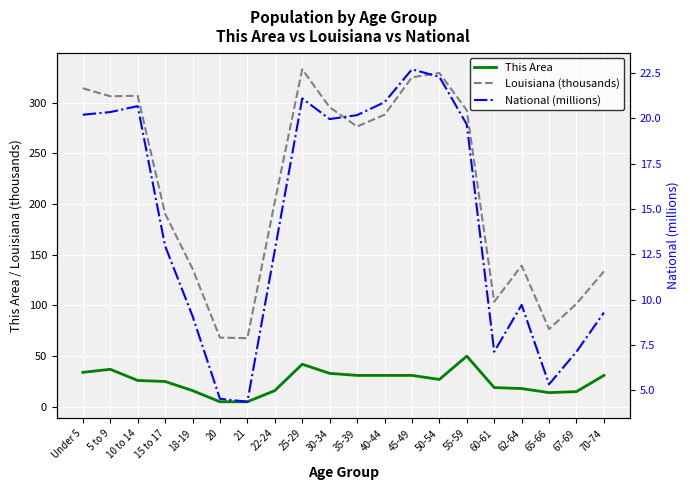

At which label does National (millions) reach its peak?

45-49